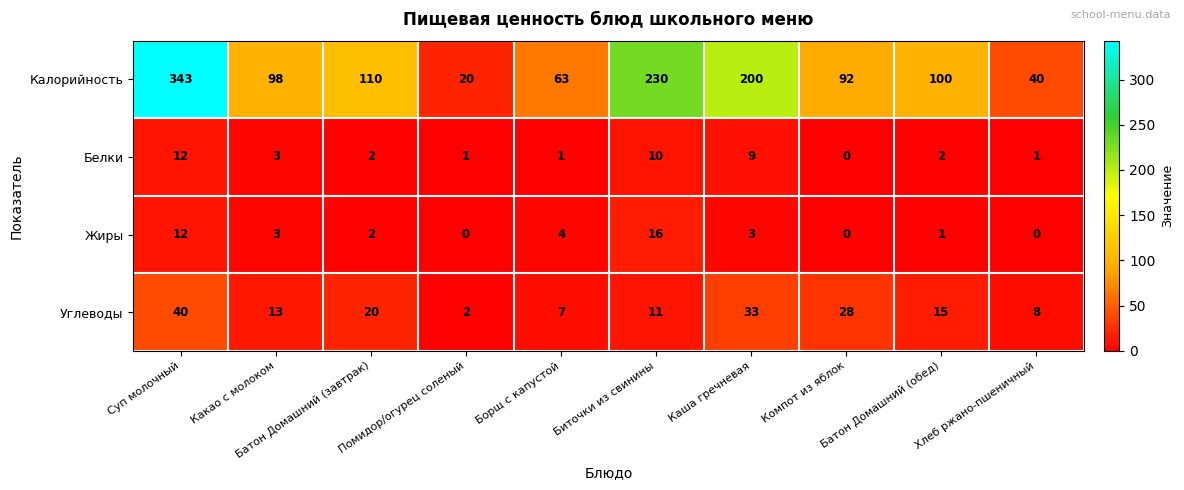

Which series has the widest spread of values?

Калорийность